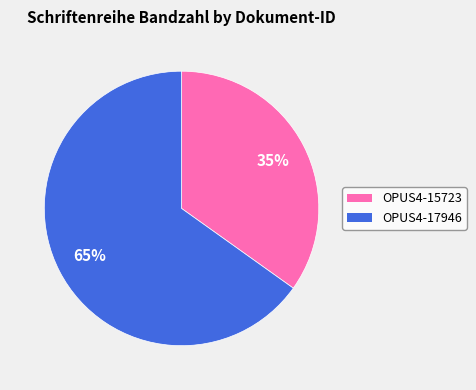

Combined, do OPUS4-15723 and OPUS4-17946 account for over 50%?

Yes